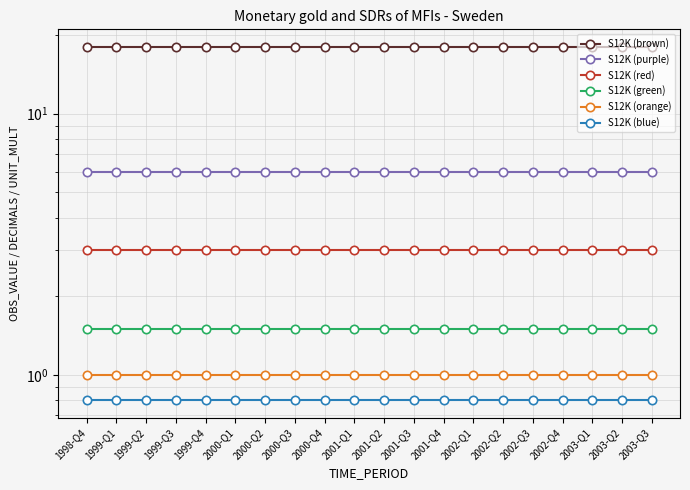

How many lines are shown in the chart?

6